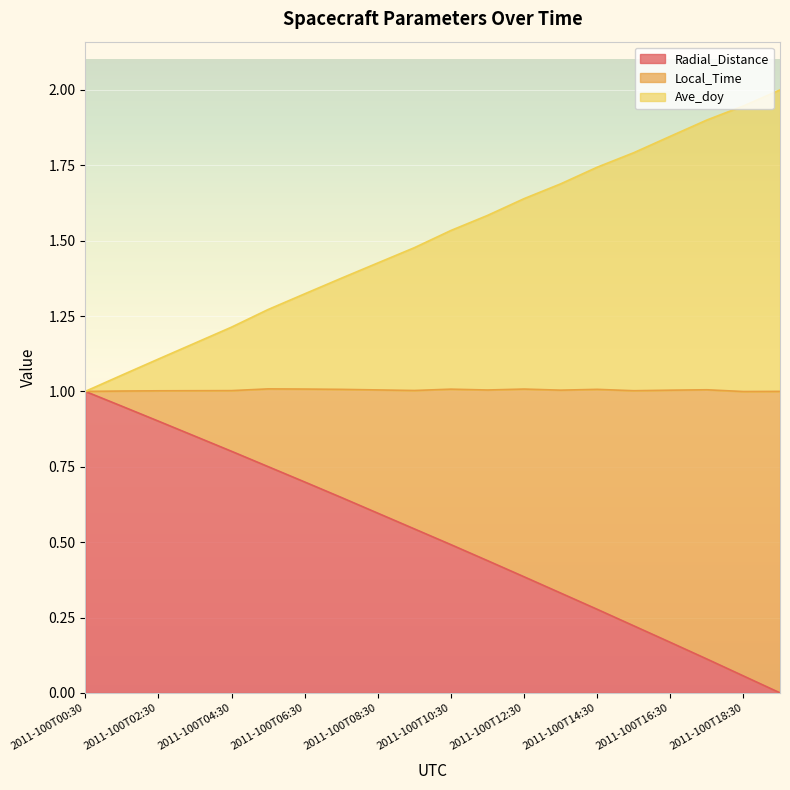

True or false: Radial_Distance has a value of 0.5 at 2011-100T10:30.

True